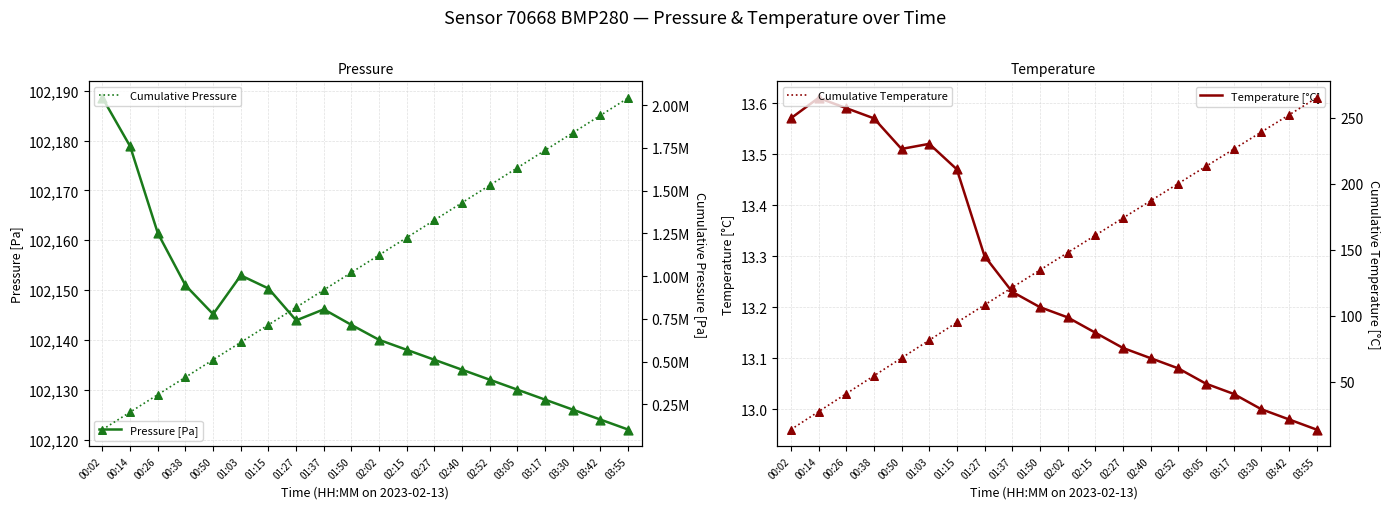

Which series contains the lowest Y value?

Temperature [°C]